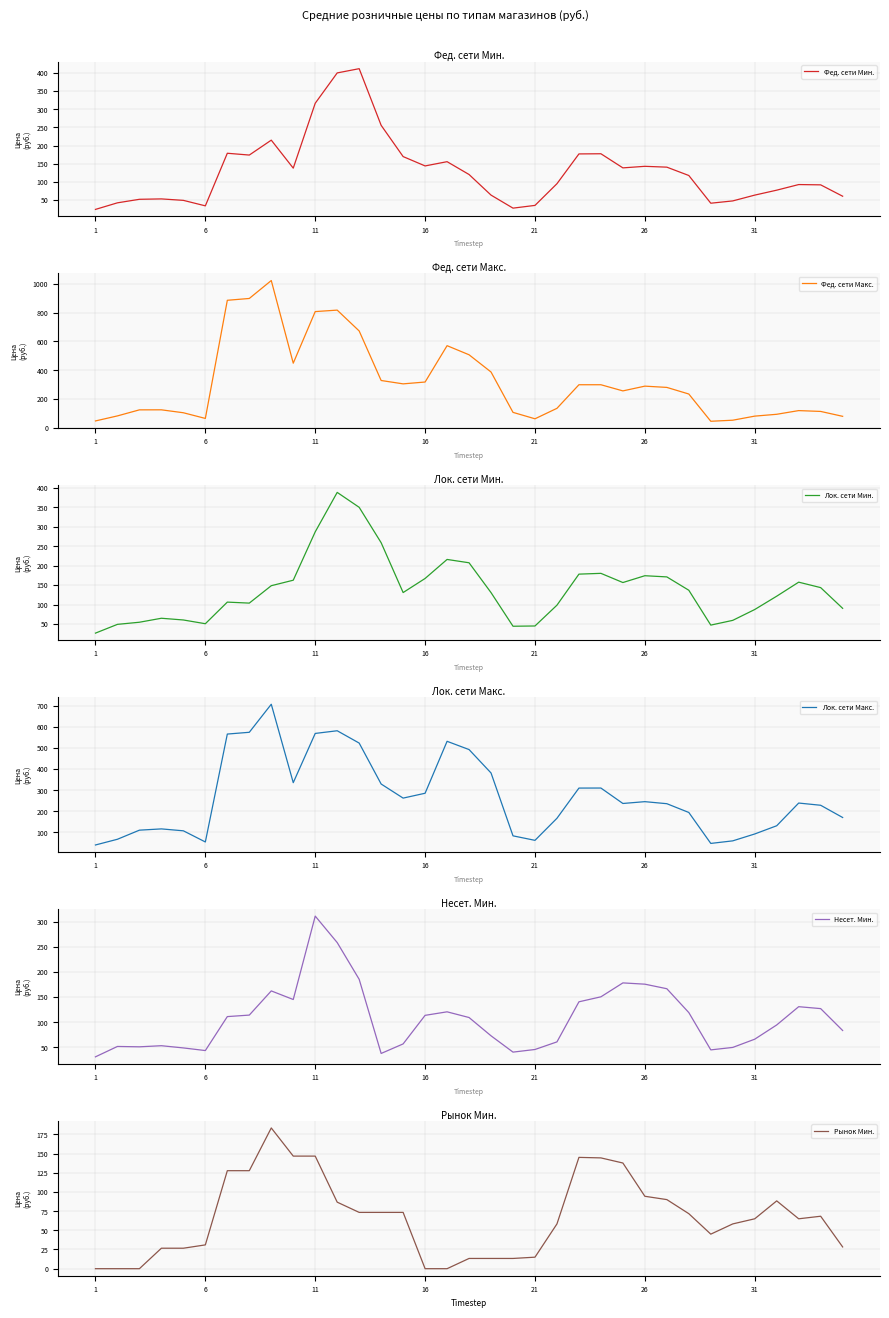

What is the maximum value for Фед. сети Мин.?

411.6